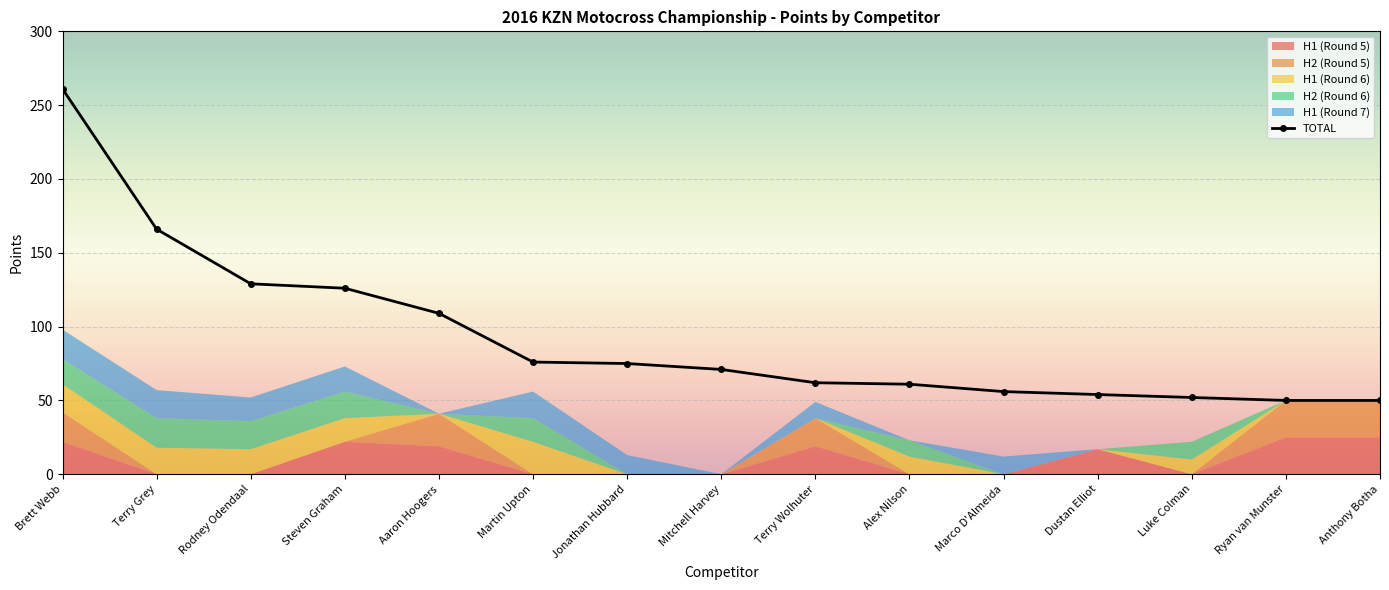

What is the difference between the highest and lowest values at Ryan van Munster?

50